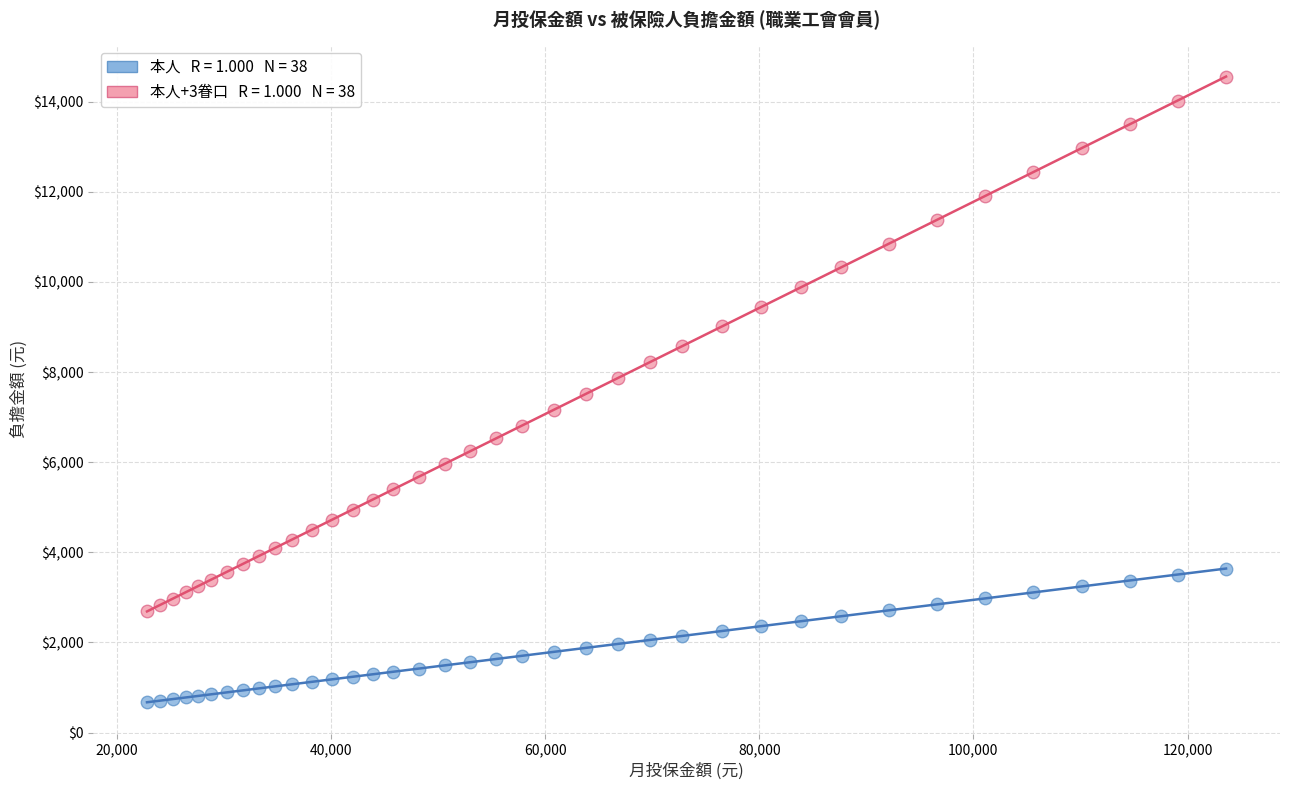

Across all data points, what is the range of X values (max minus min)?

100800